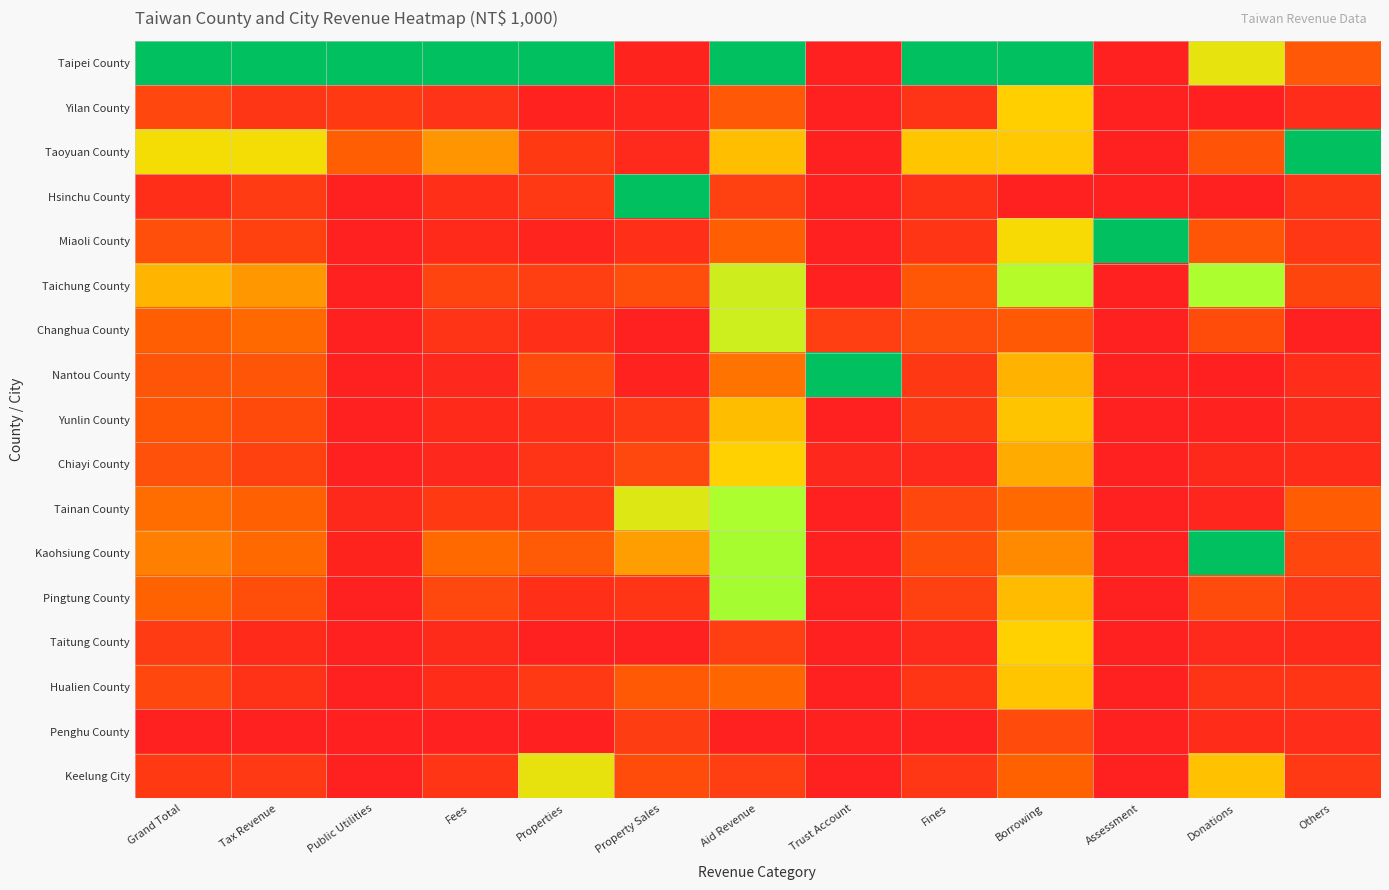

At how many categories does at least one series exceed 0?

13